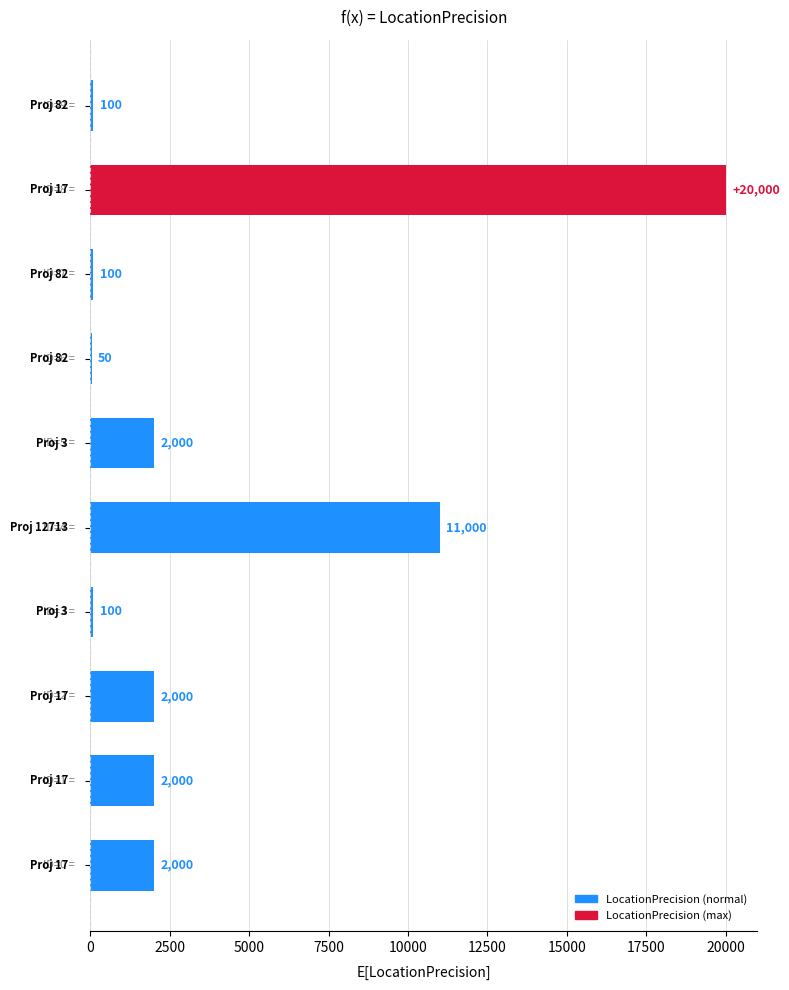

What is the greatest value displayed?

20000